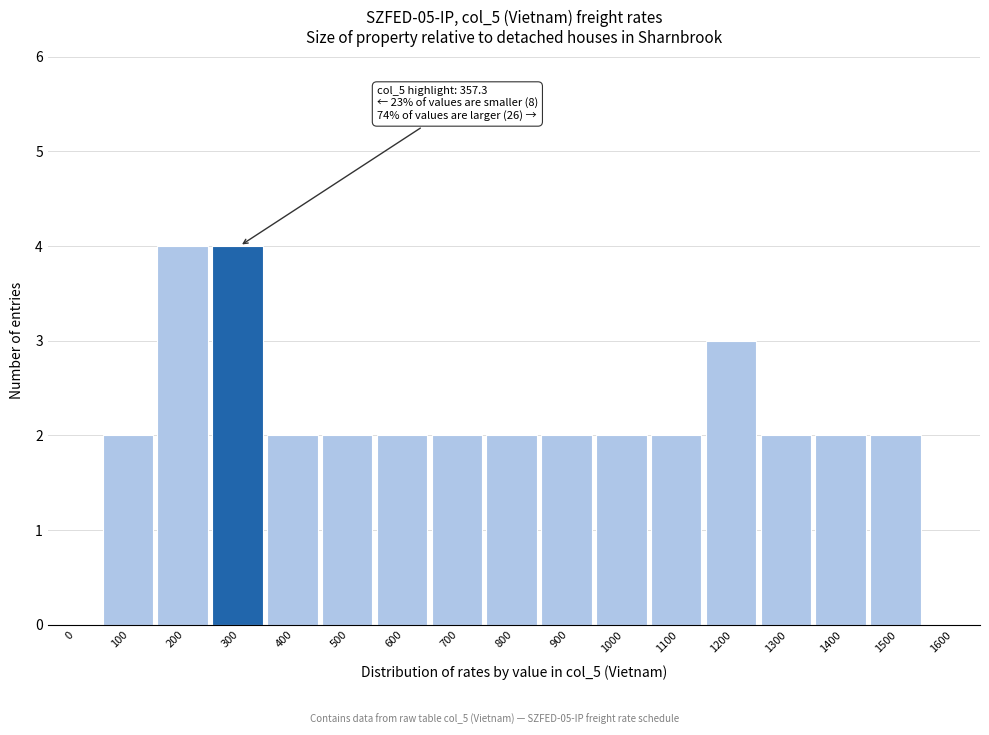

Reading left to right, list all the values displayed in this chart.

0=0	100=2	200=4	300=4	400=2	500=2	600=2	700=2	800=2	900=2	1000=2	1100=2	1200=3	1300=2	1400=2	1500=2	1600=0